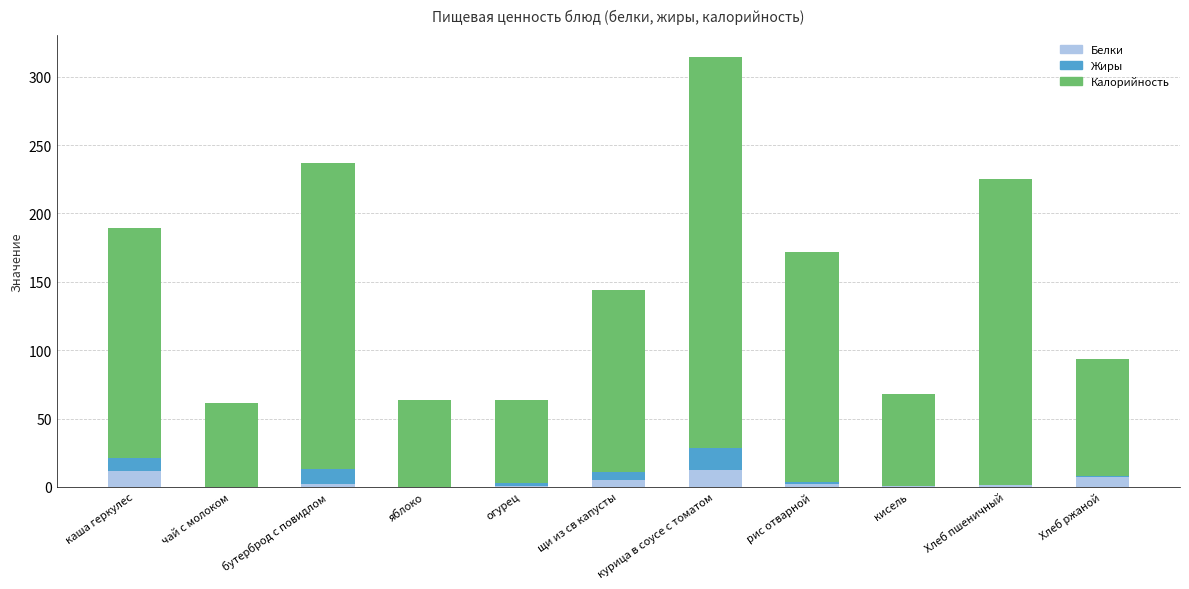

What is the total value across all series at каша геркулес?

189.3